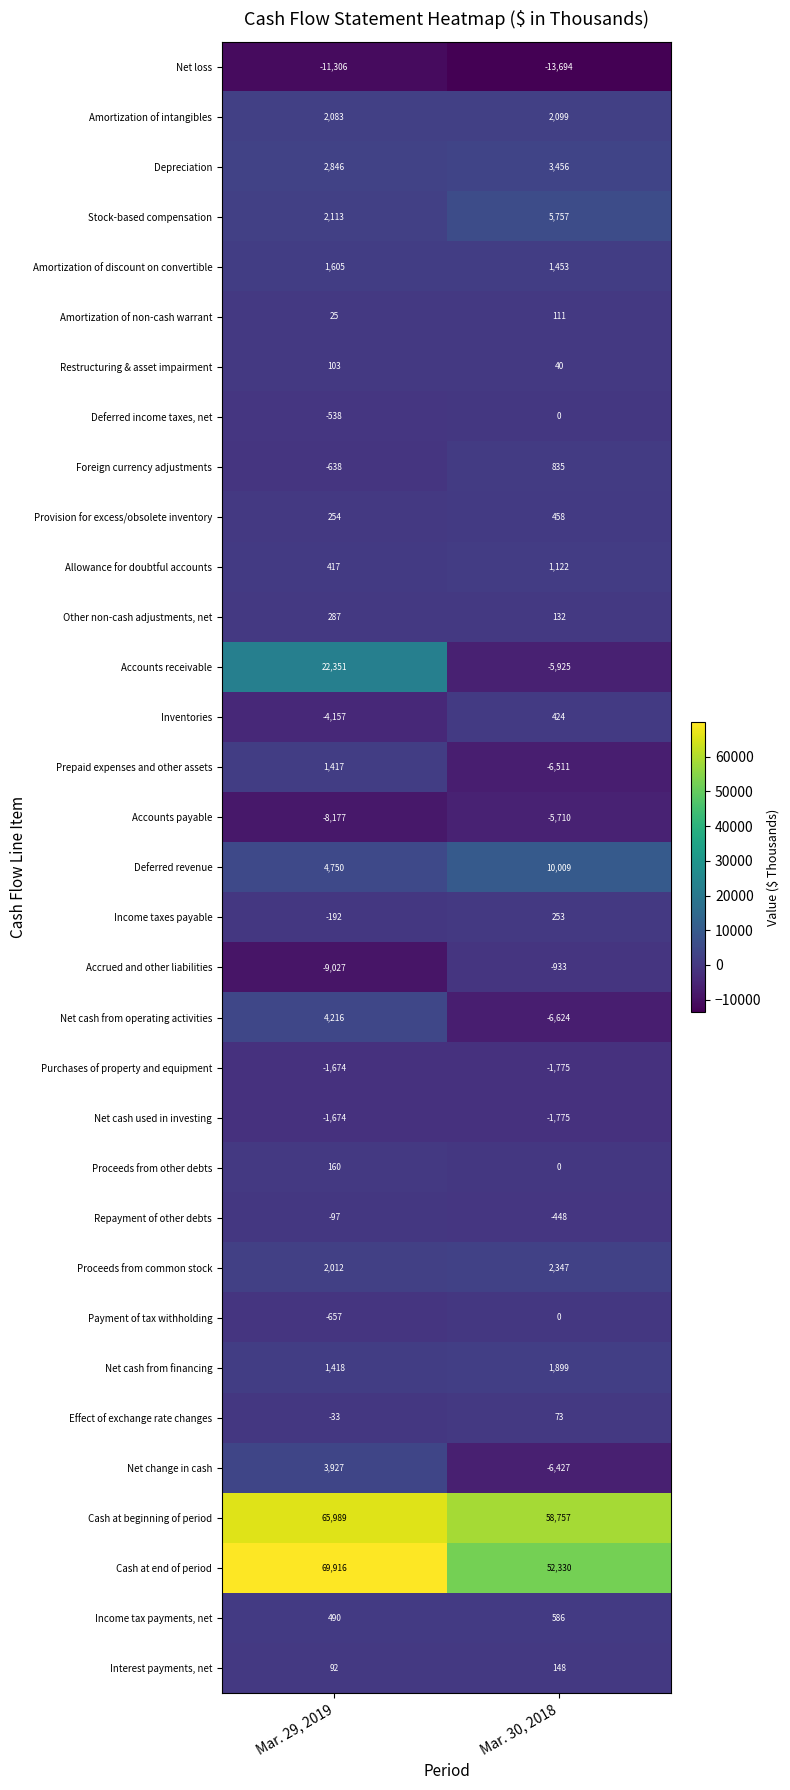

Which series has the largest total across all categories?

Cash at beginning of period